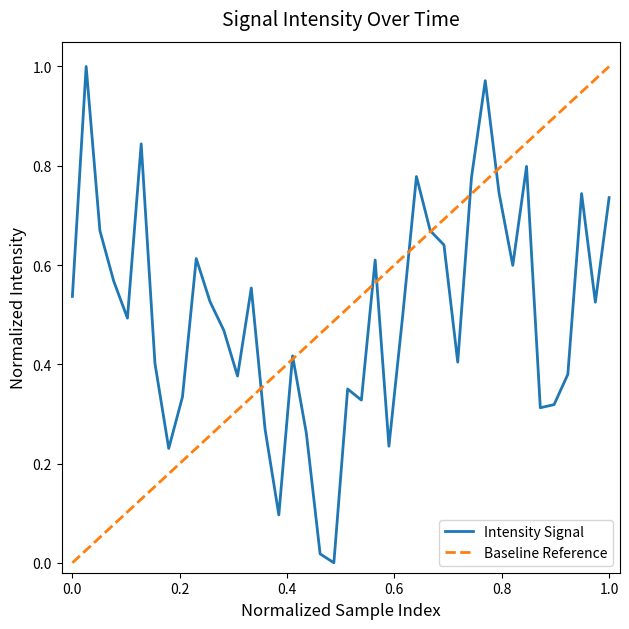

How many values exceed 0?

39